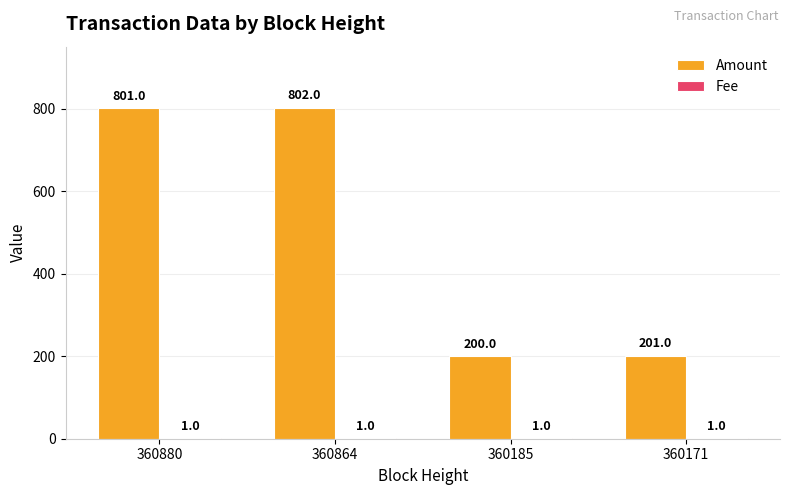

What is the greatest value displayed?

802